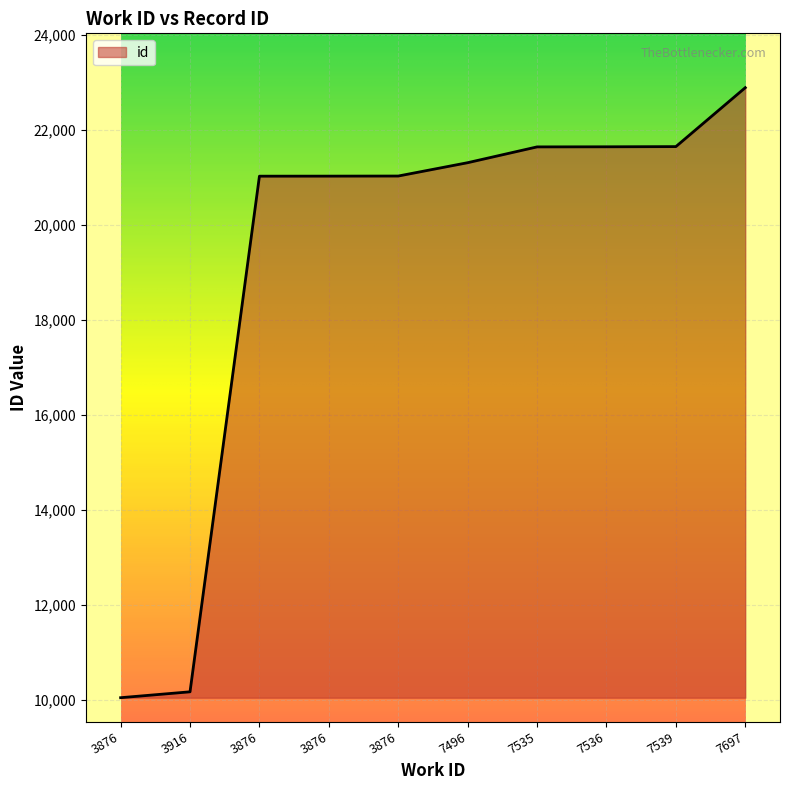

List the labels in order of value, smallest first.

3876, 3916, 3876, 3876, 3876, 7496, 7535, 7536, 7539, 7697